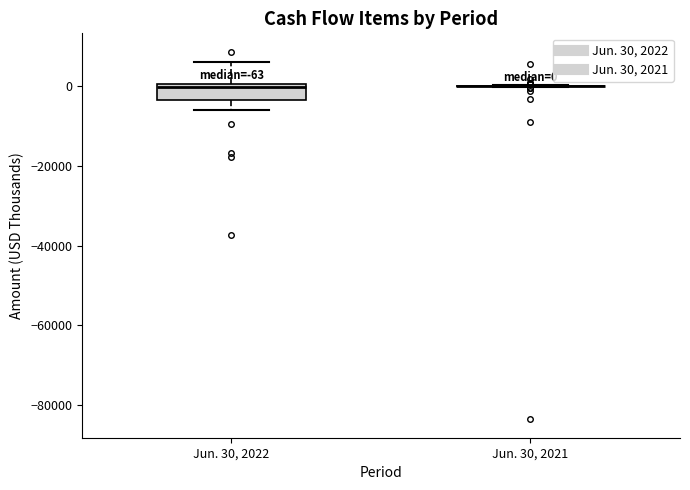

Comparing the boxes themselves (not the whiskers), which one is the tallest?

Jun. 30, 2022